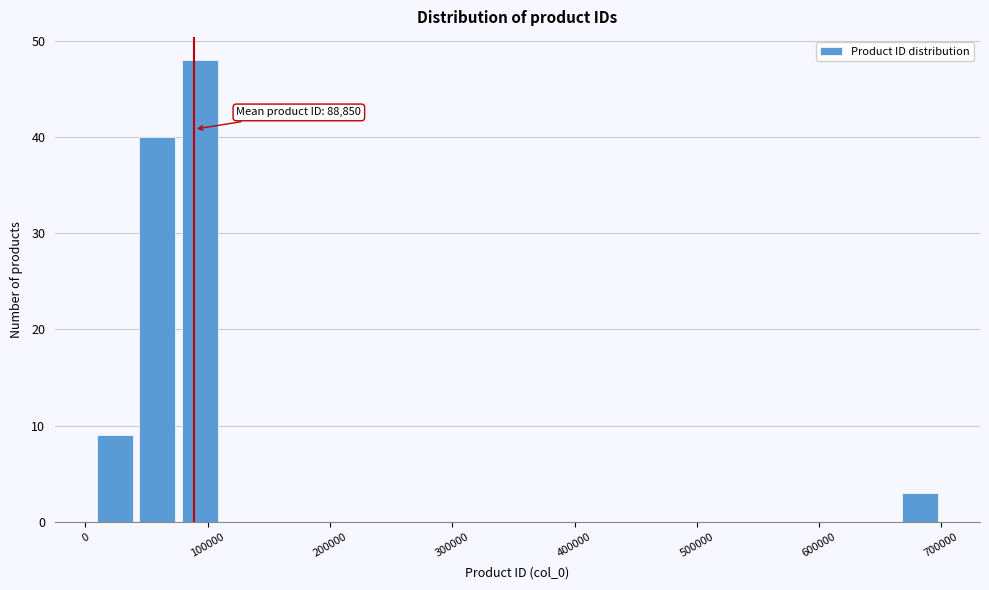

Around what value on the x-axis is the tallest bar? Give the approximate position of its centre, as read against the axis.

90000